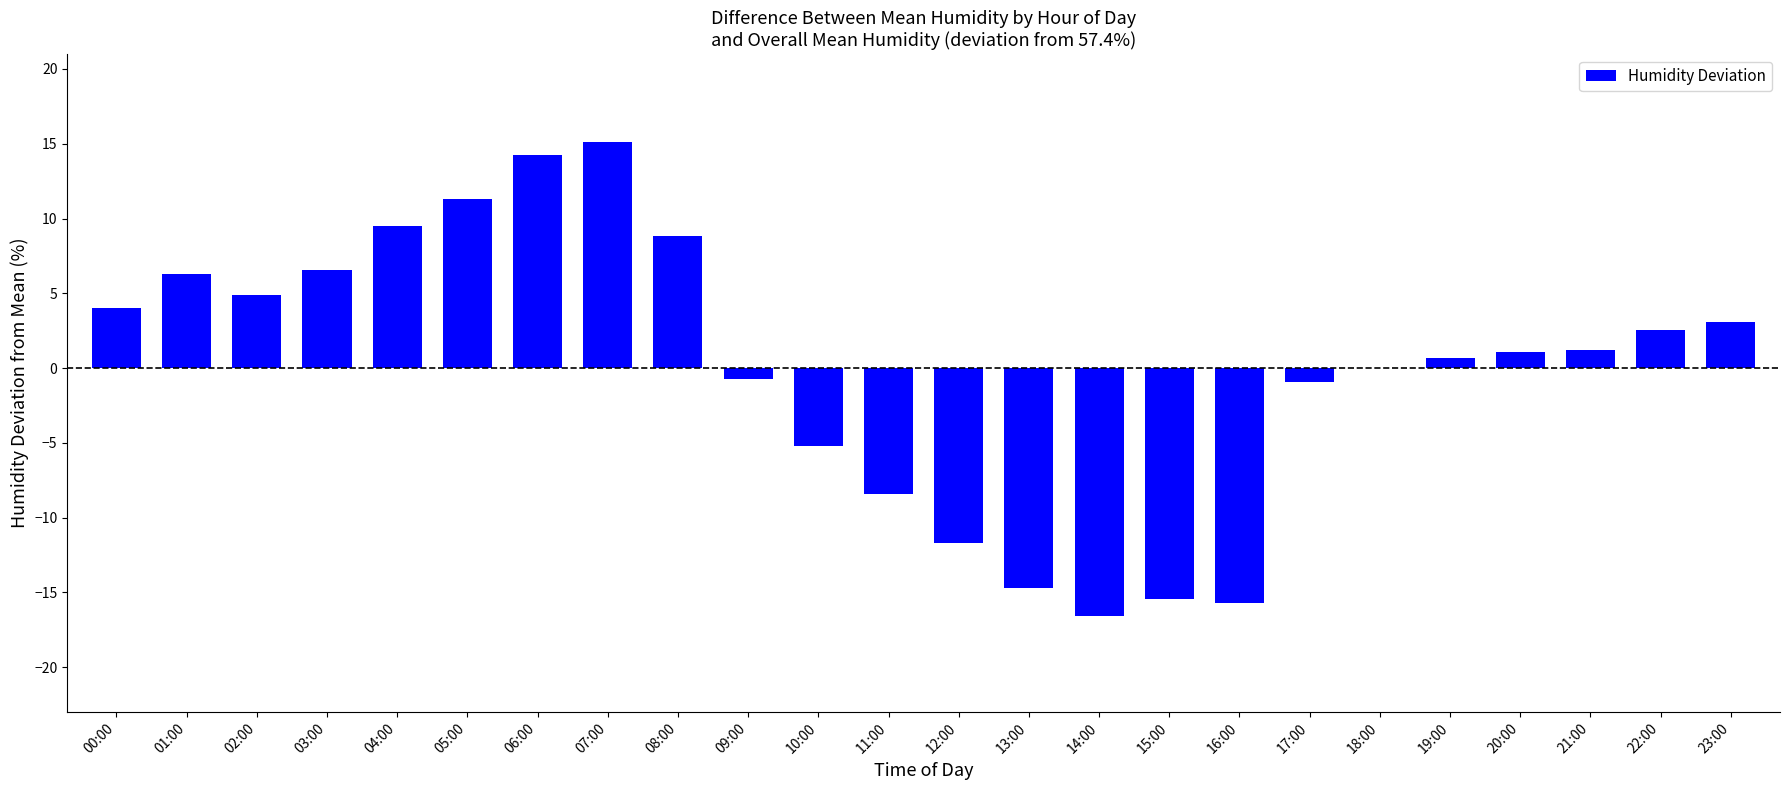

How many categories are shown in the chart?

24